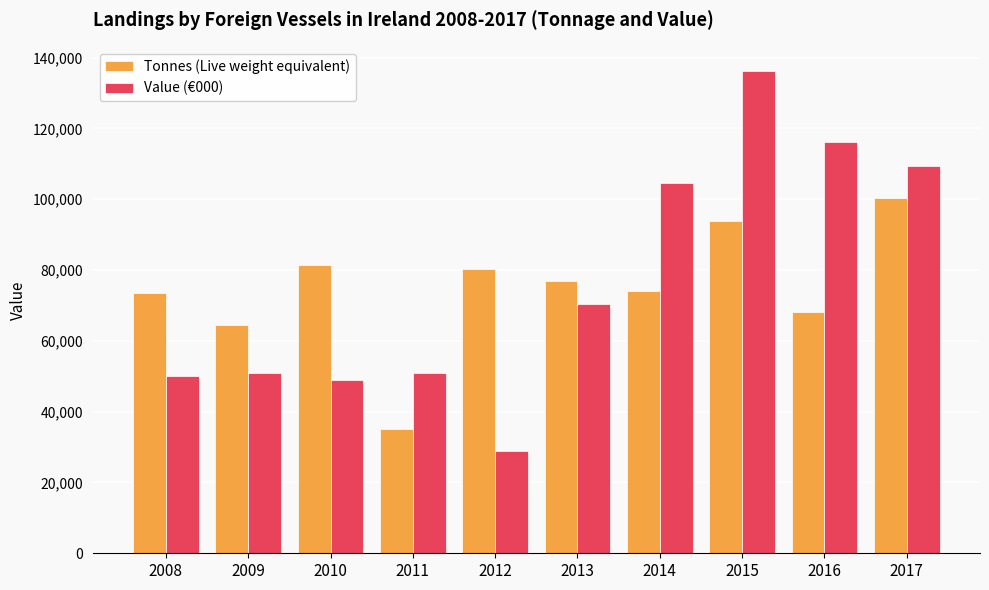

What is the difference between the second highest and minimum values in the Value (€000) series?

87207